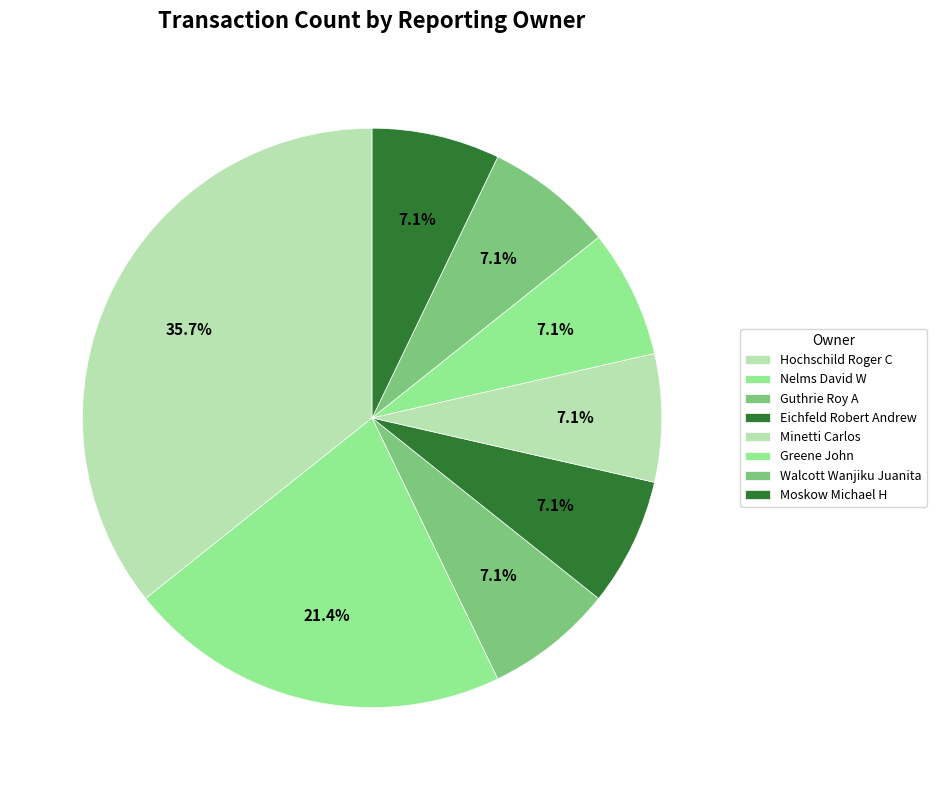

True or false: Guthrie Roy A accounts for 7% of the total.

True